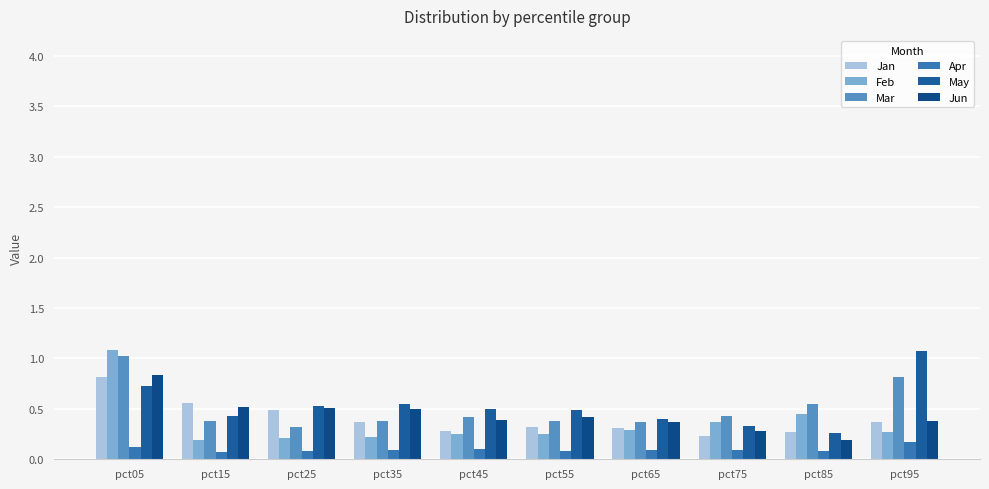

How many data points does each series have?

10